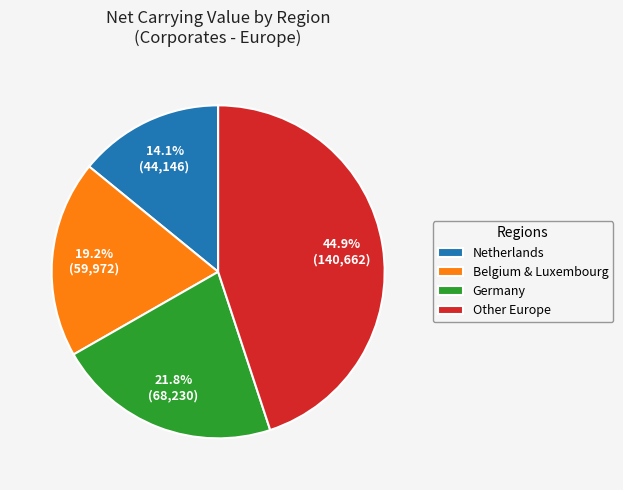

How many segments does this pie chart have?

4